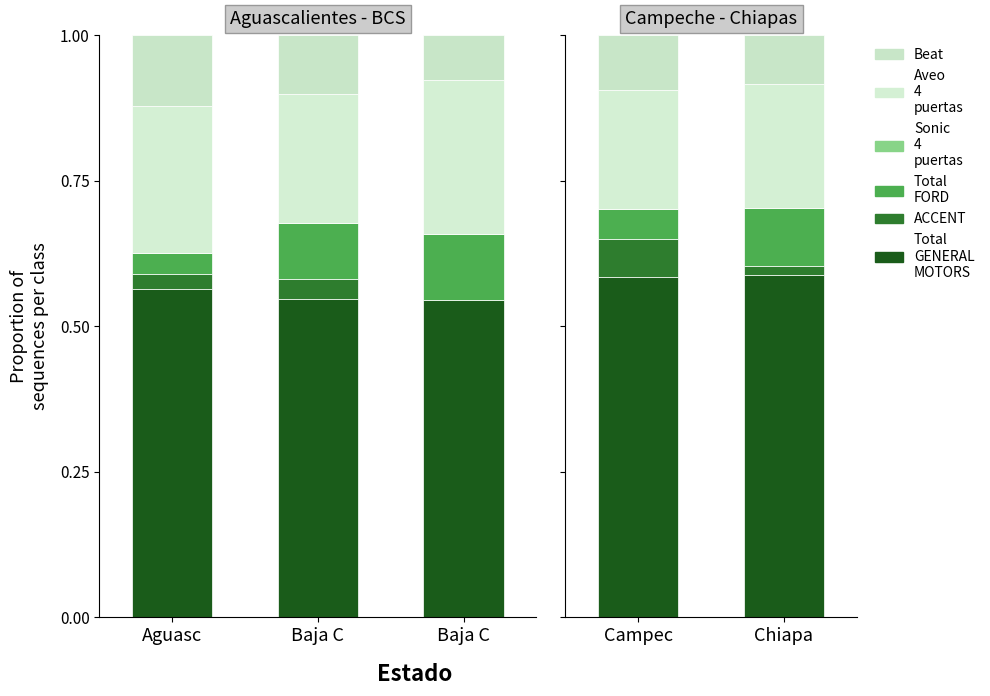

Are the bars horizontal?

No